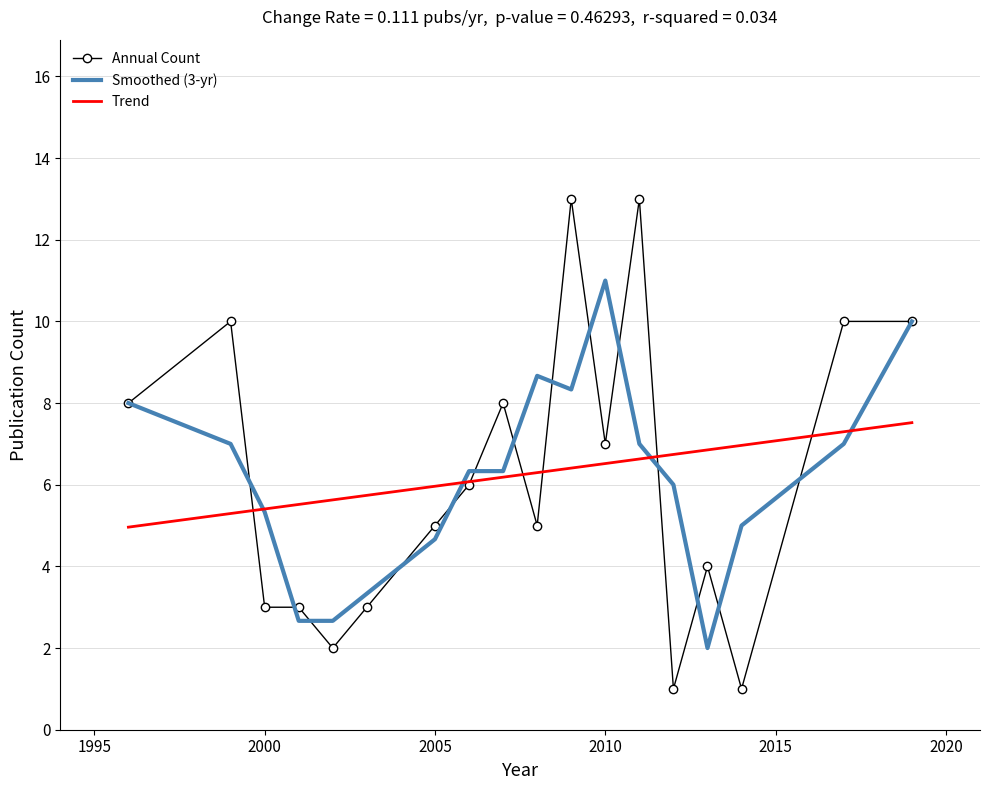

How many intersections are there between Annual Count and Trend?

6